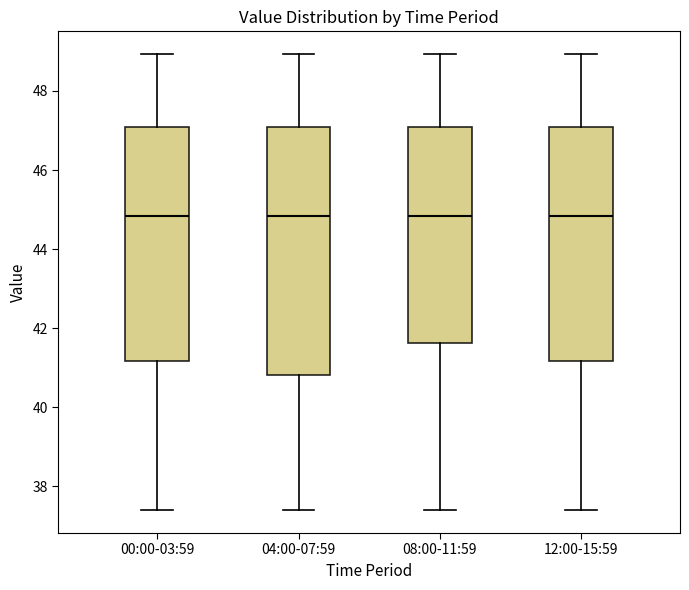

Where does the upper whisker of the box for 12:00-15:59 end on the y-axis? The values are not printed on the chart, so give them approximately, as read against the axis.

49.0